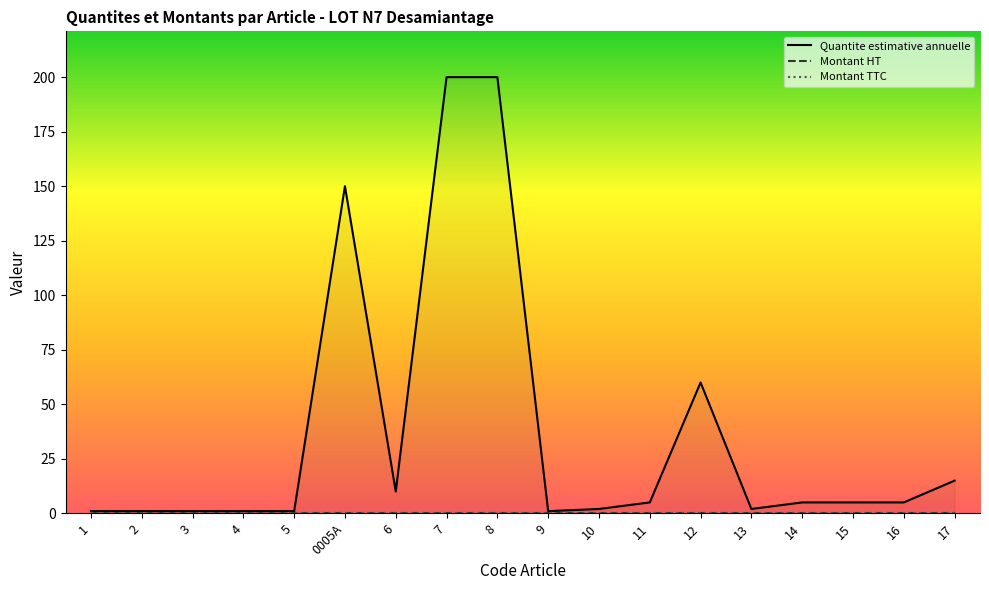

What is the spread (max minus min) of values at 16?

5